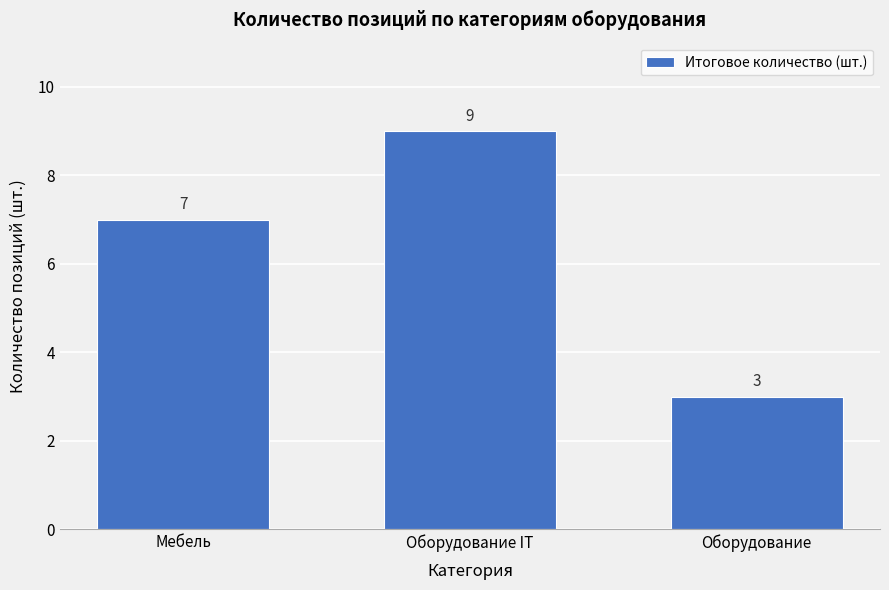

Reading left to right, extract all data points from this chart.

Мебель=7	Оборудование IT=9	Оборудование=3